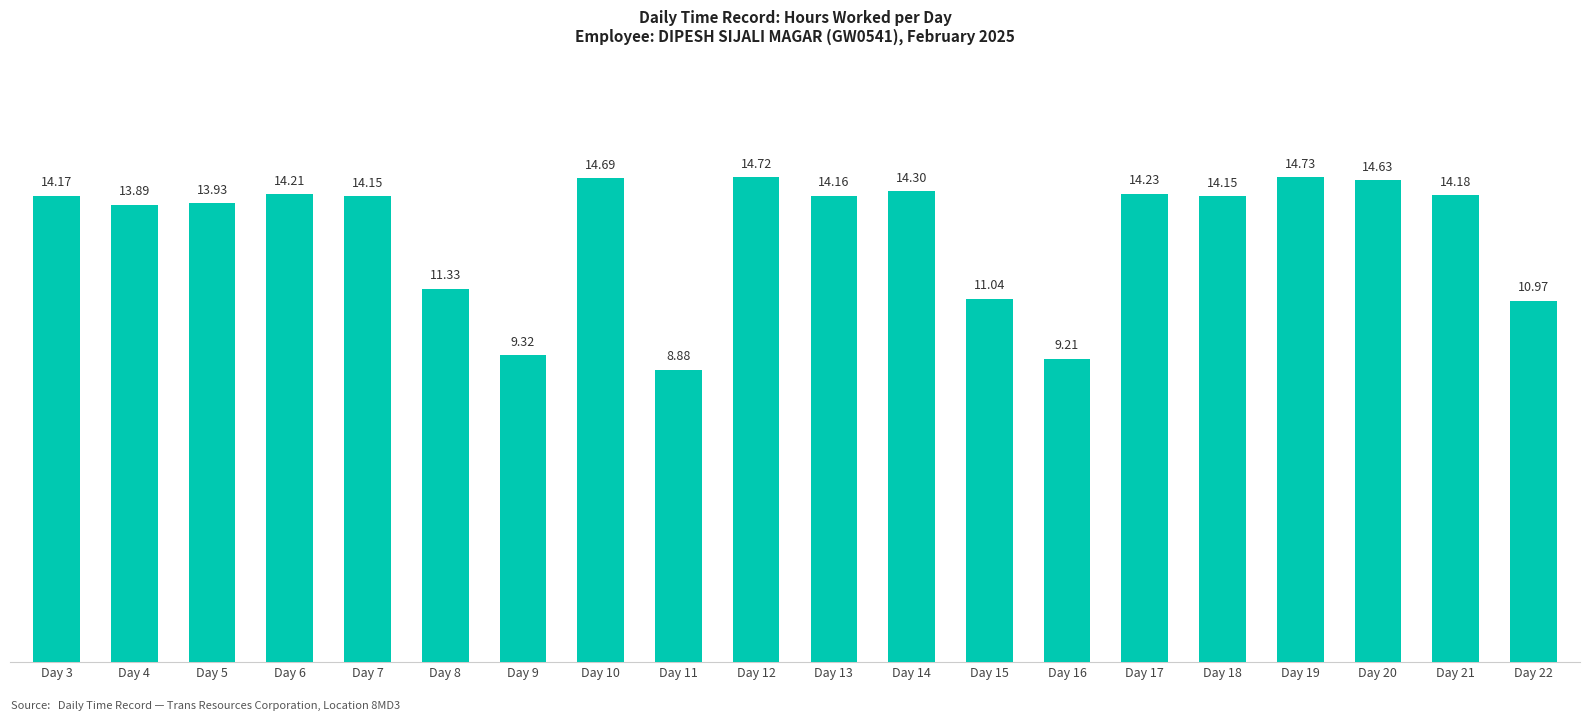

What is the sum of the values at Day 13 and Day 19?

28.9